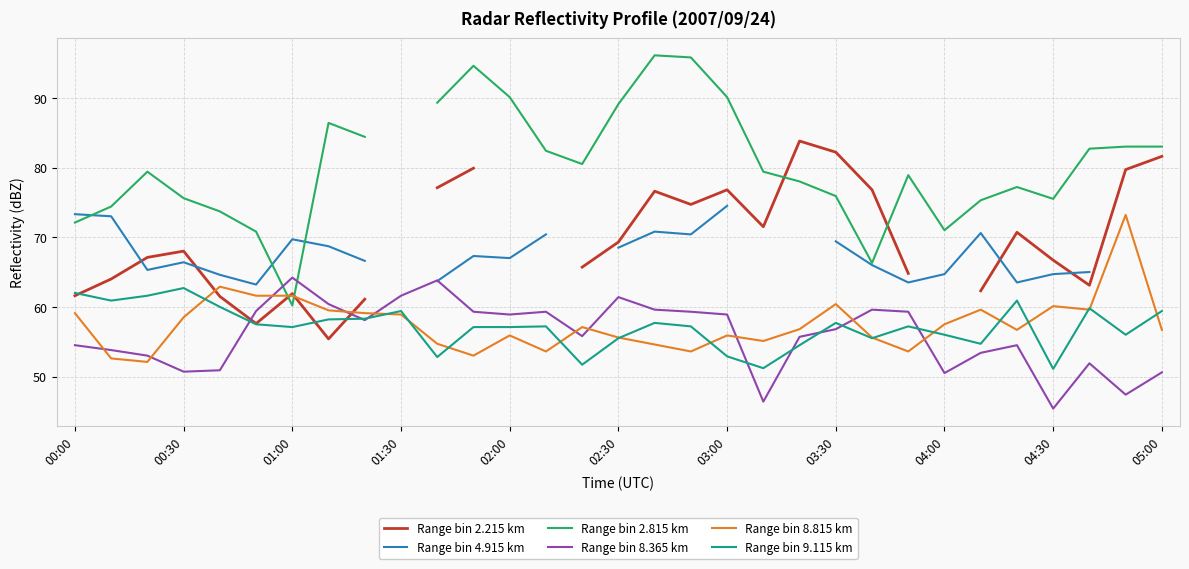

True or false: Range bin 8.815 km has a value of 22.2 at 02:00.

False